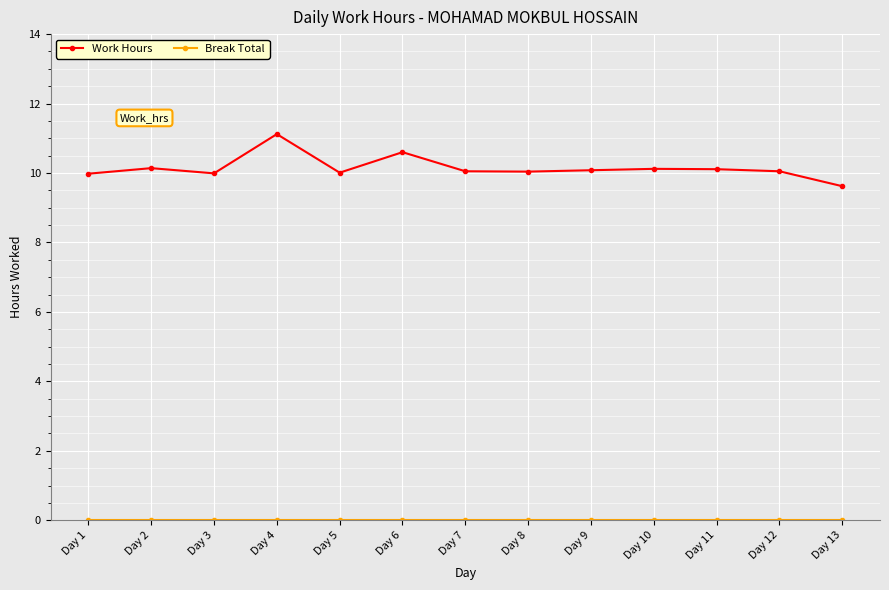

What is the approximate value of Work Hours at Day 6?

10.6